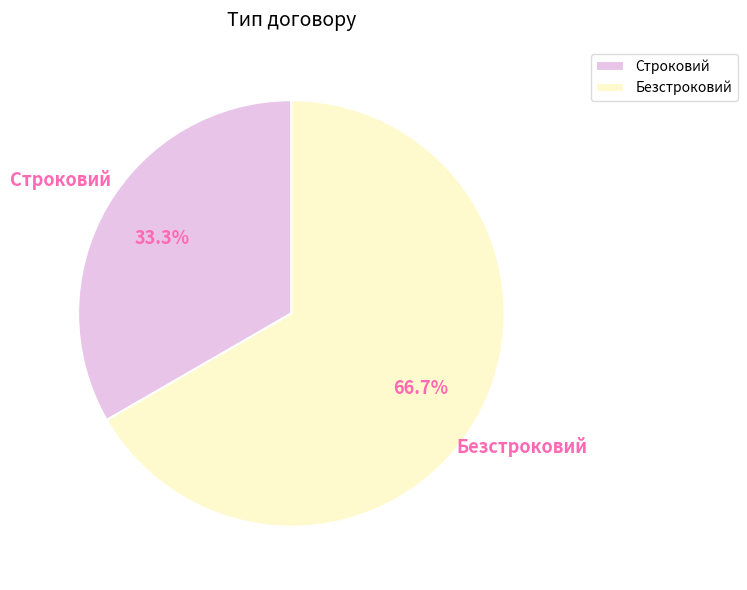

Between Безстроковий and Строковий, which is larger?

Безстроковий